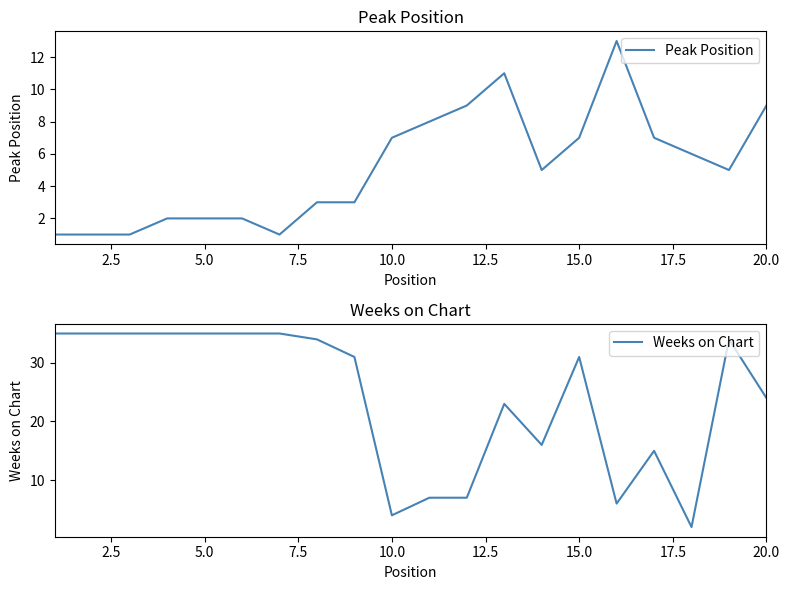

How many lines are shown in the chart?

2